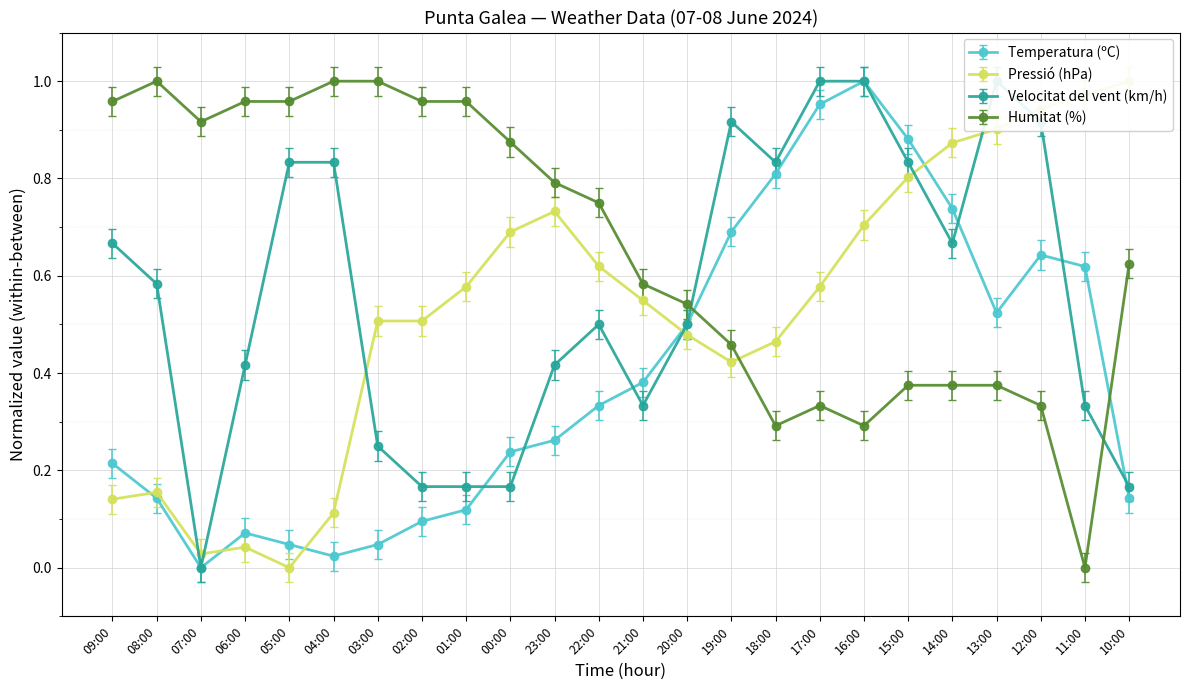

What is the total value across all series at 13:00?

2.7